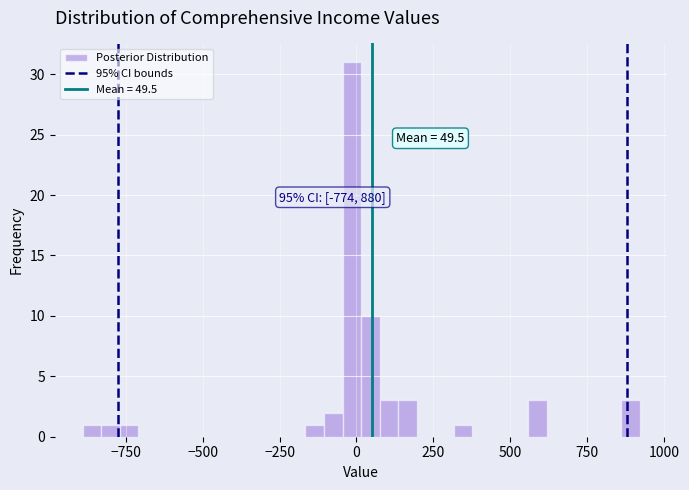

Read against the x-axis, roughly where is the centre of the tallest bar?

0